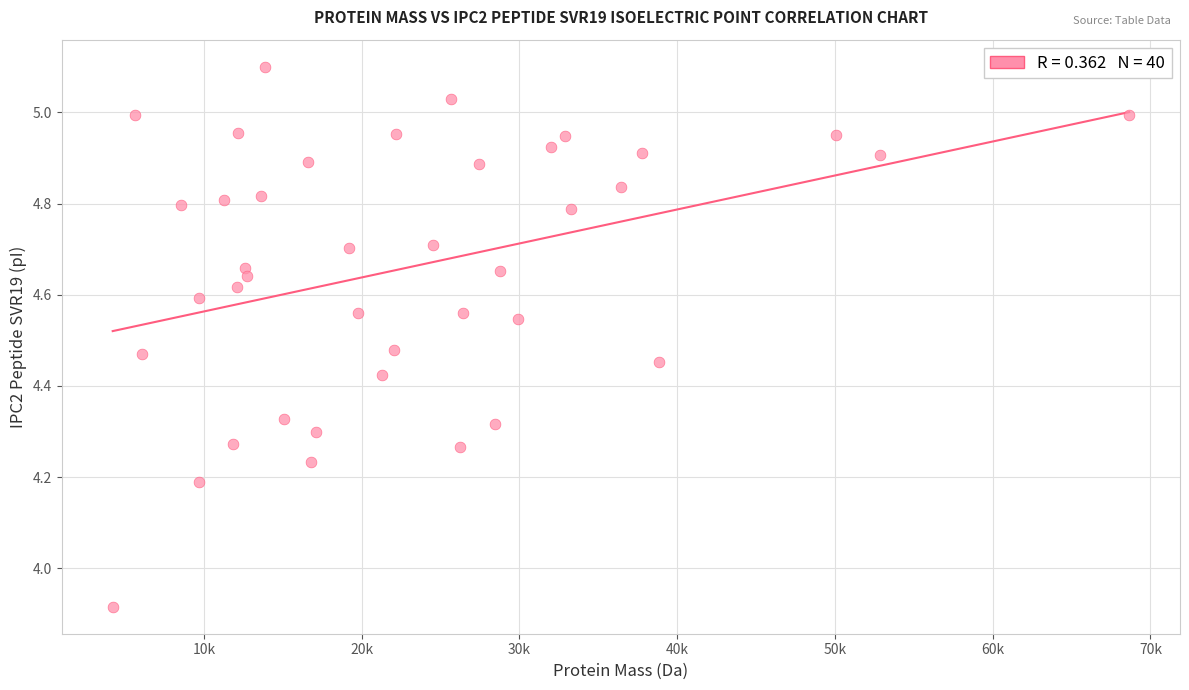

What is the range of Y values (max minus min)?

1.2